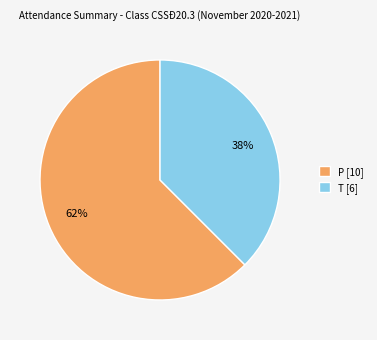

Count the number of slices in the pie.

2